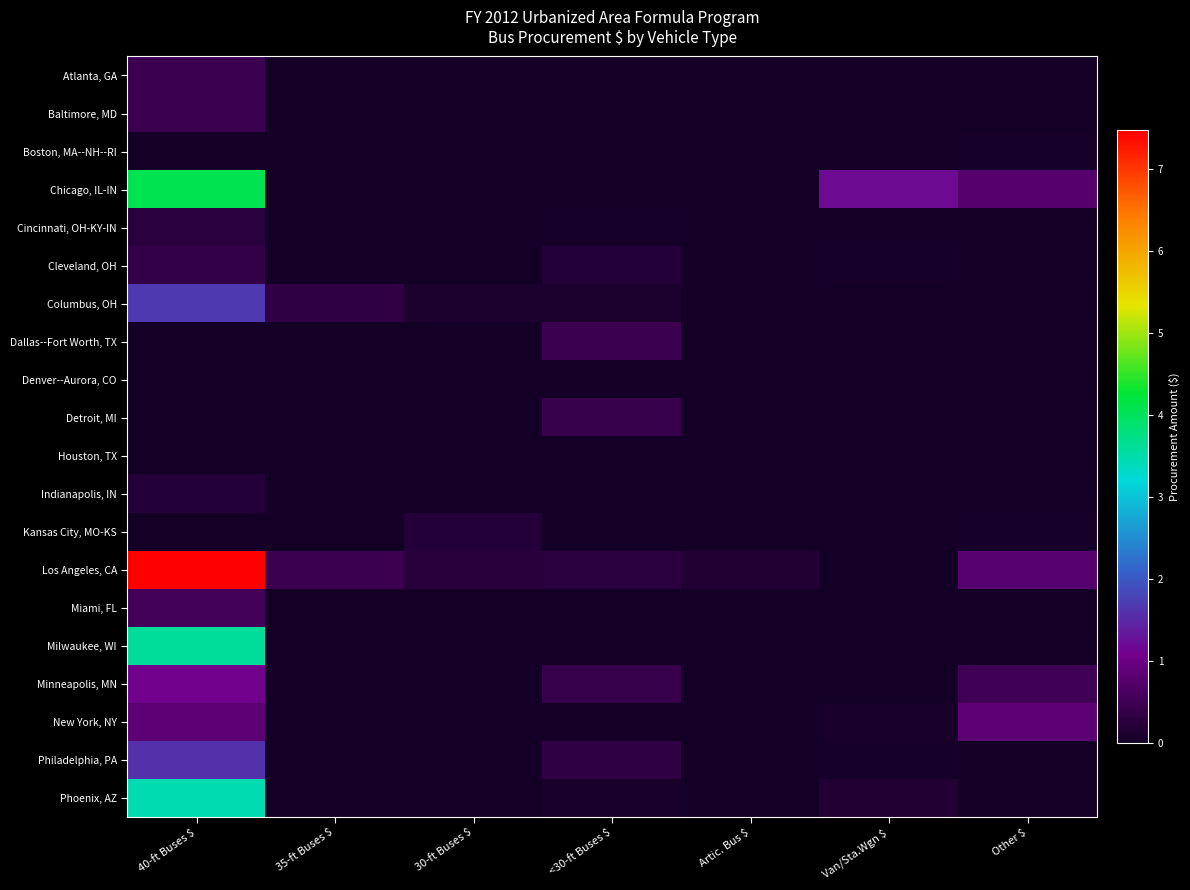

At which category does the chart reach its minimum across all series?

35-ft Buses $